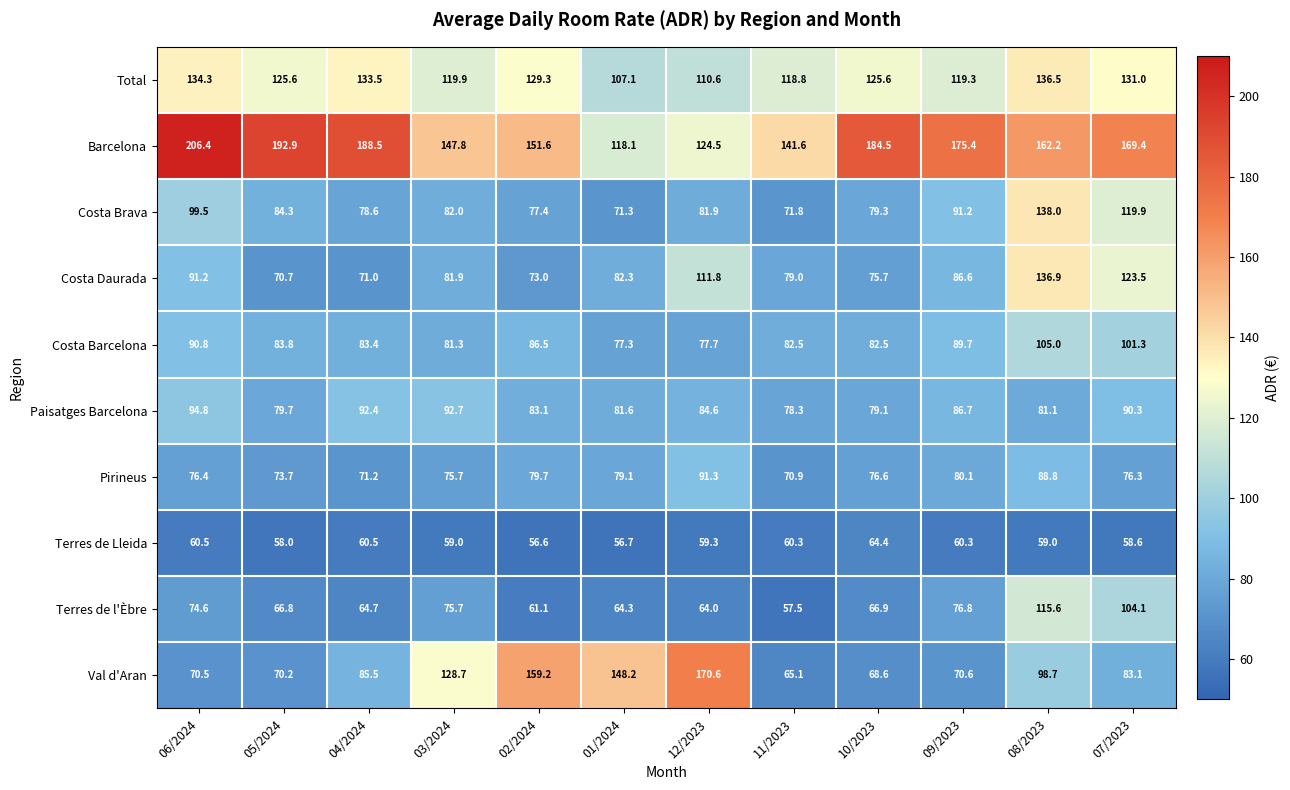

At how many categories does at least one series exceed 59?

12